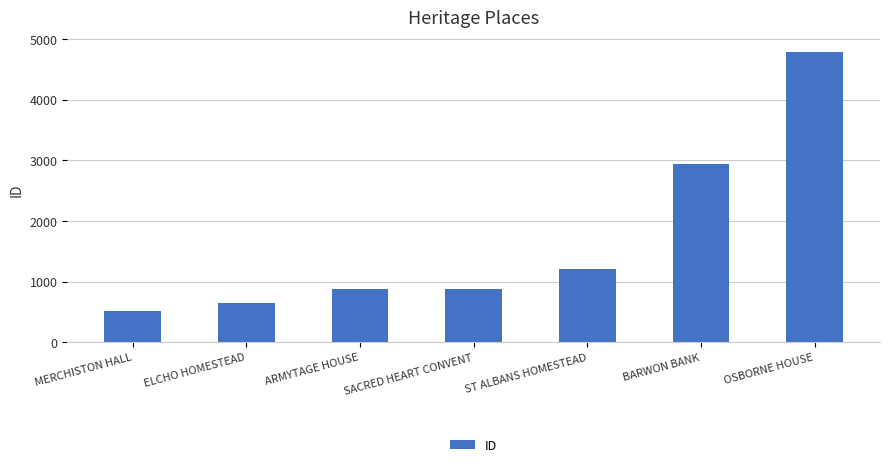

Which label corresponds to the largest value in the chart?

OSBORNE HOUSE